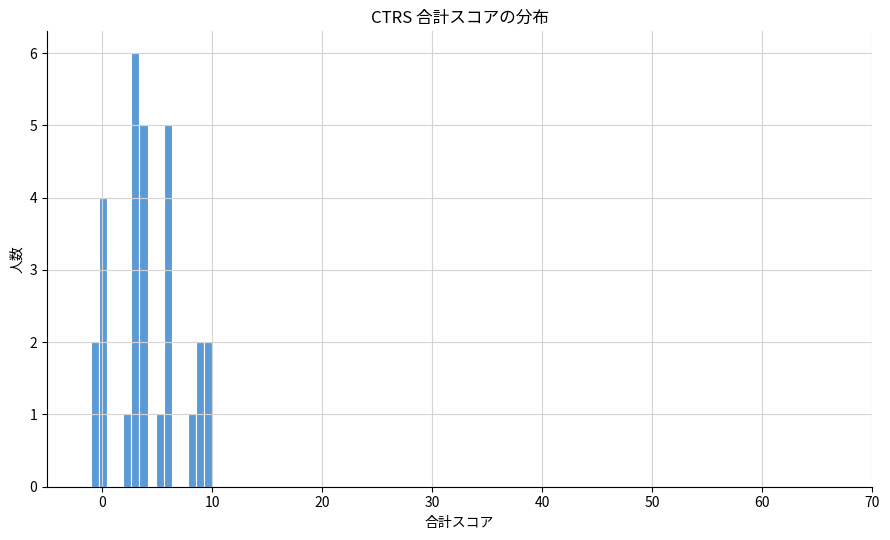

Read against the x-axis, roughly where is the centre of the tallest bar?

3